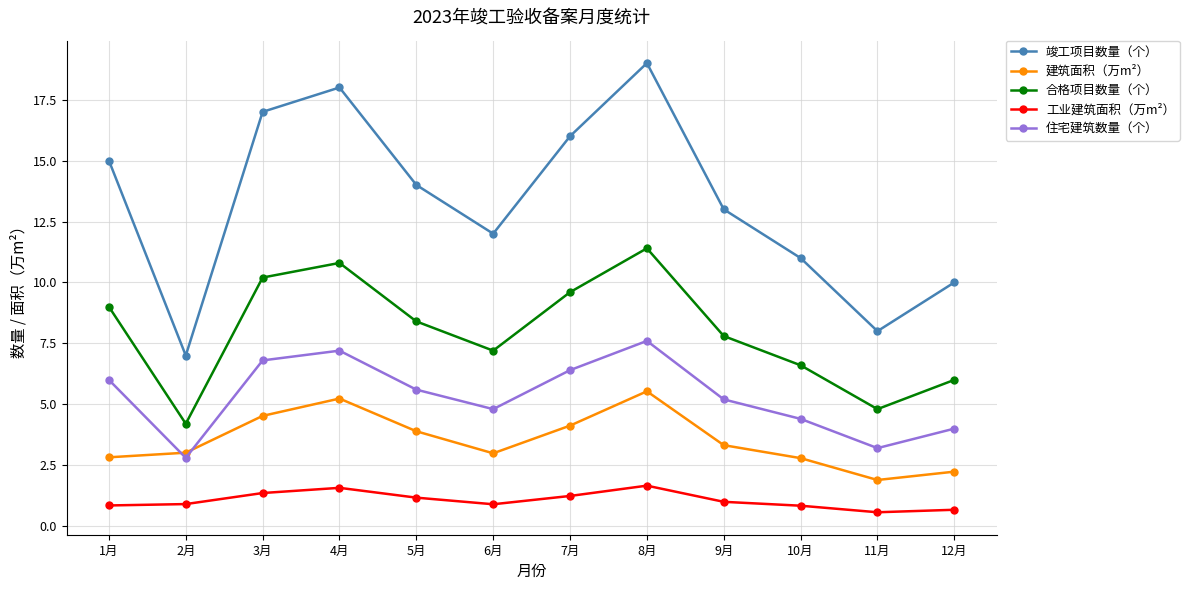

The value of 住宅建筑数量（个） at 6月 is 2.0. True or false?

False